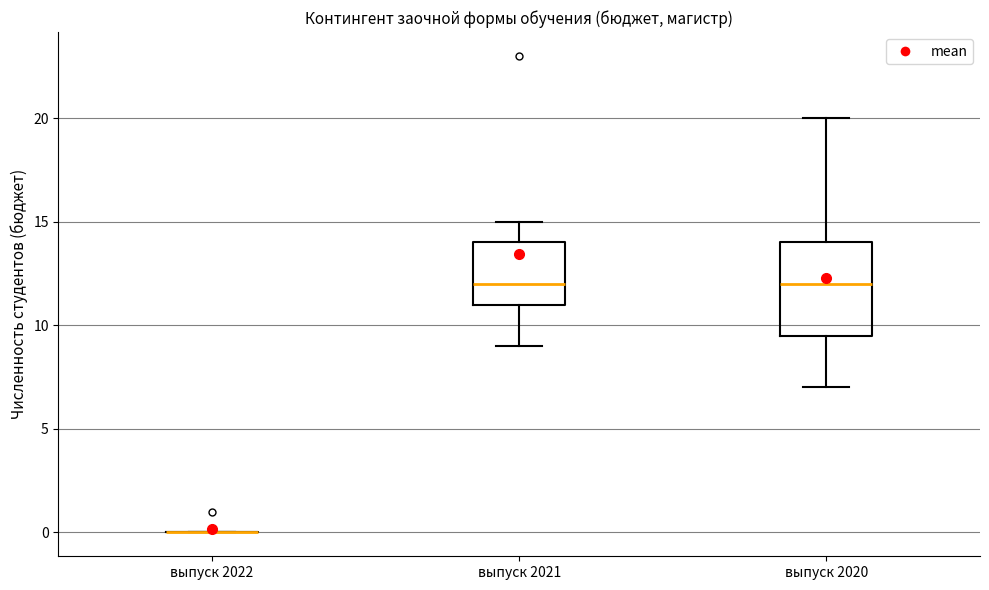

Reading left to right, transcribe this box plot: for each box, give where its median line is, the range the box spans, and where its two whiskers end, as read against the y-axis. The values are not printed on the chart, so give them approximately, as read against the axis.

выпуск 2022: box collapsed to a line at 0.0, whiskers 0.0 to 0.0
выпуск 2021: median 12.0, box 11.0 to 14.0, whiskers 9.0 to 15.0
выпуск 2020: median 12.0, box 9.5 to 14.0, whiskers 7.0 to 20.0